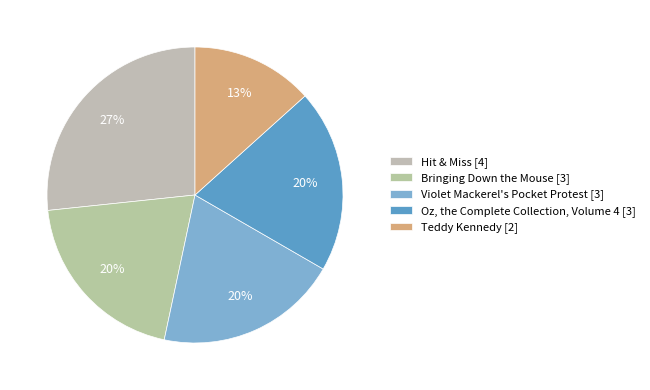

What is the ratio of the value at Violet Mackerel's Pocket Protest to the value at Teddy Kennedy?

1.5